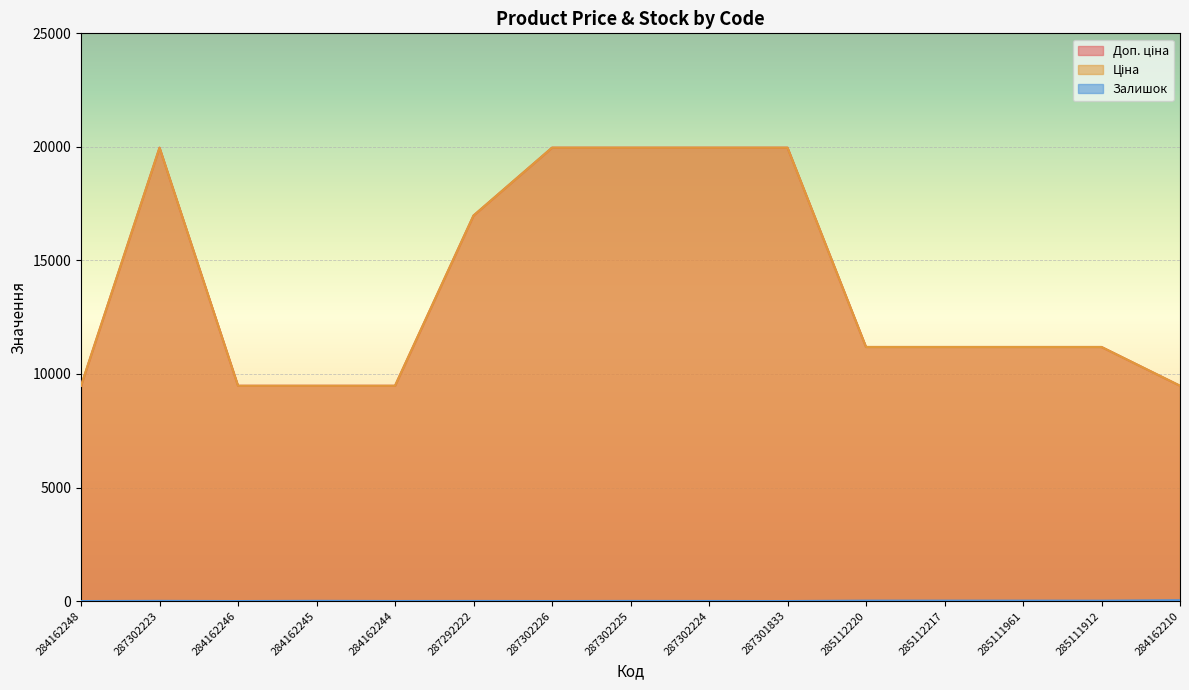

What are all the series names shown in the legend?

Доп. ціна, Ціна, Залишок